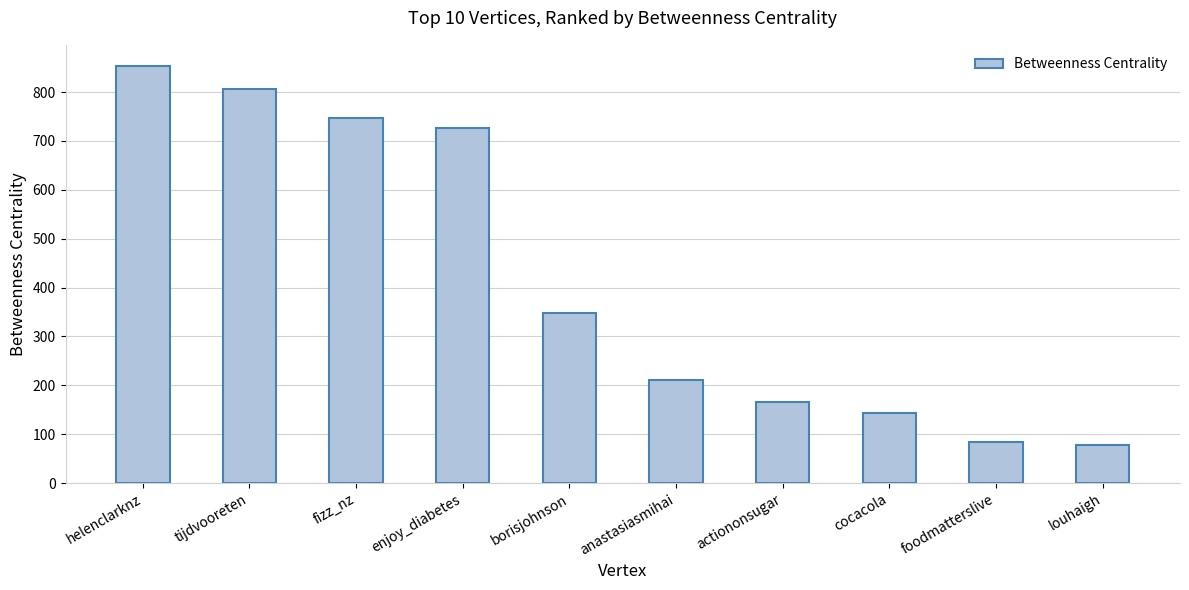

What is the change in value from fizz_nz to borisjohnson?

-398.0